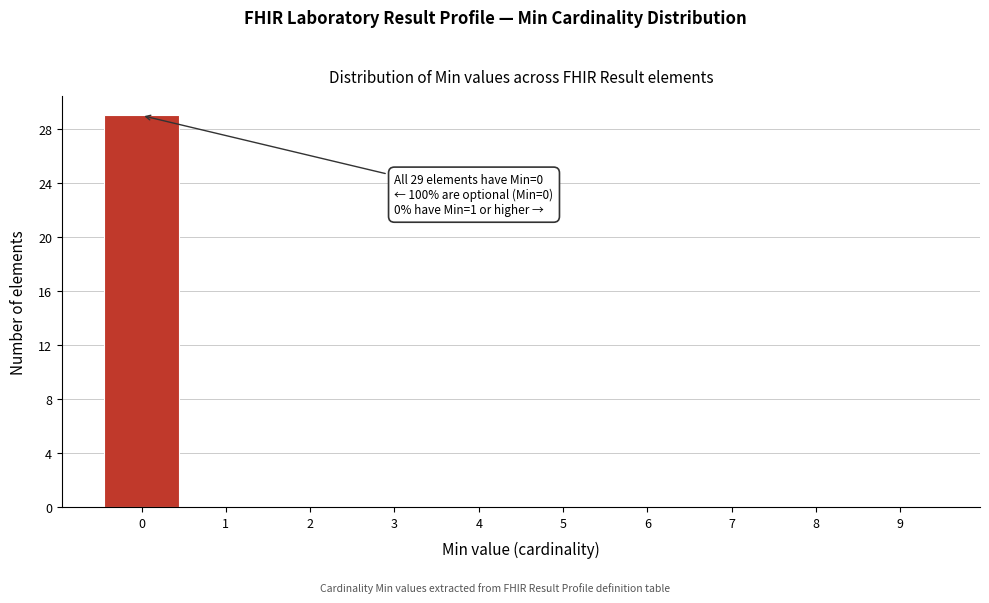

Which range on the x-axis has the tallest bar?

-0.5 to 0.5